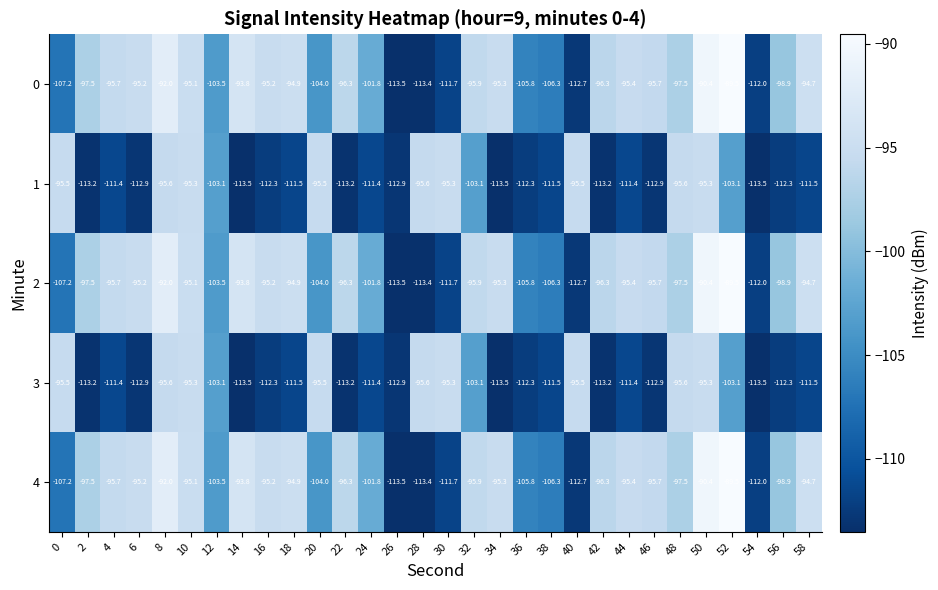

The value of 3 at 4 is -111.4. True or false?

True